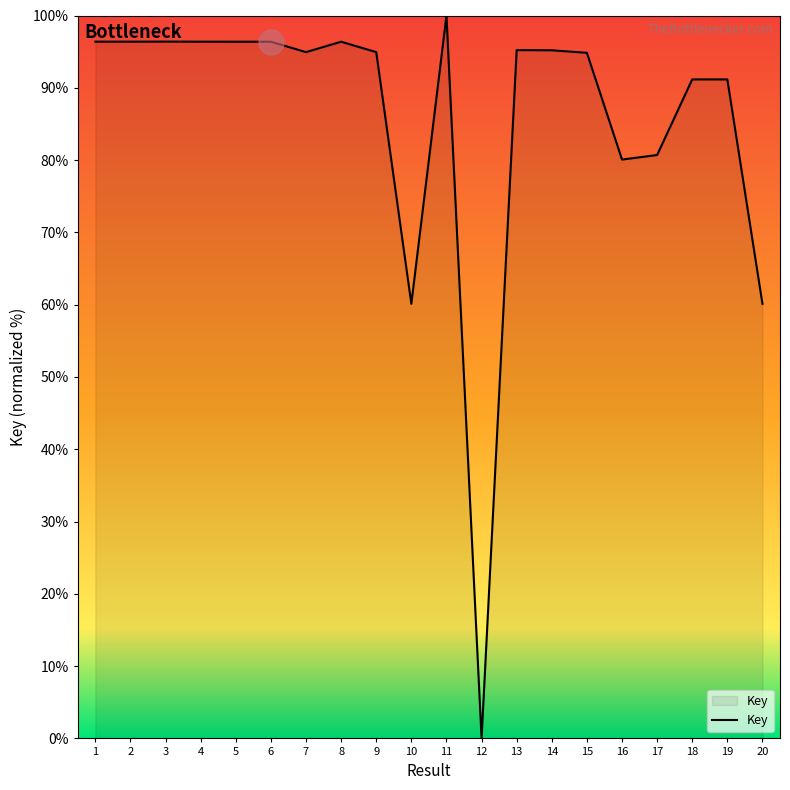

Does the chart display data point markers on the line(s)?

No